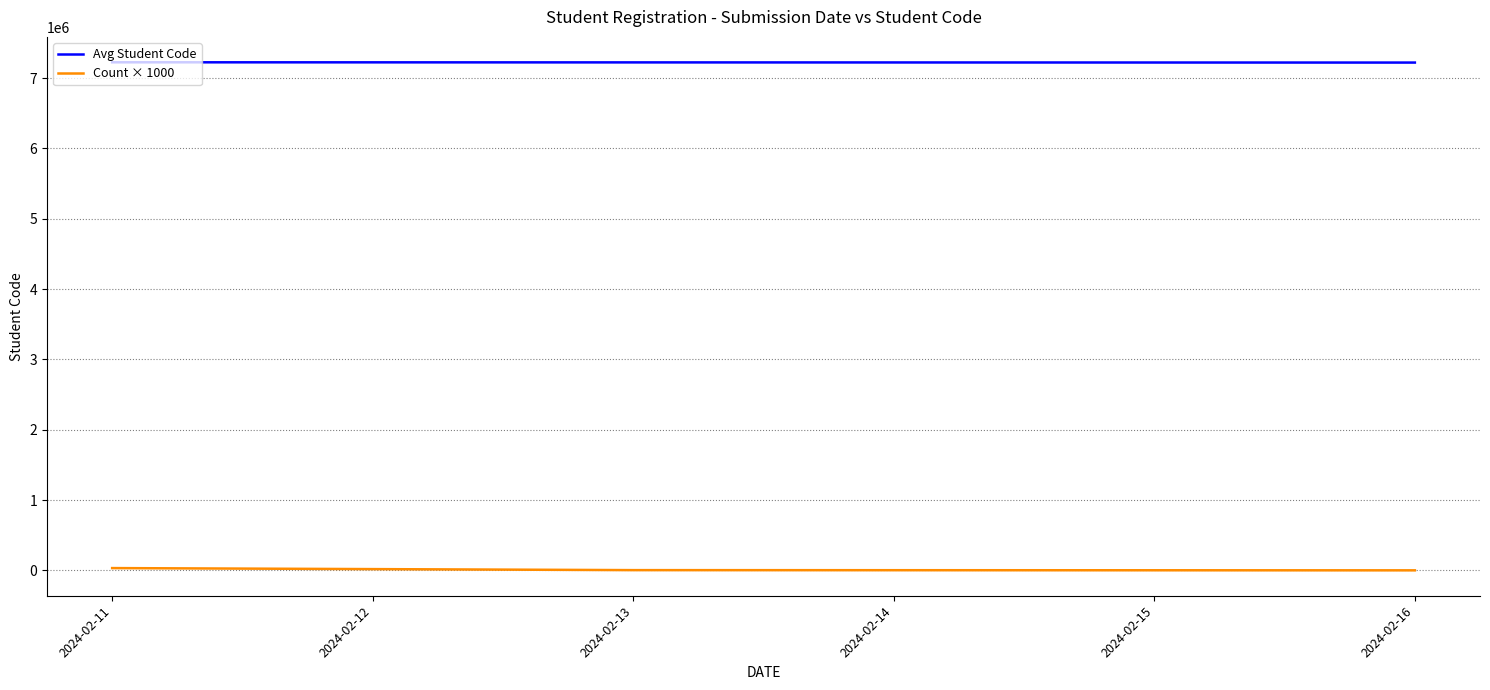

What is the maximum value shown in the chart?

7224369.9